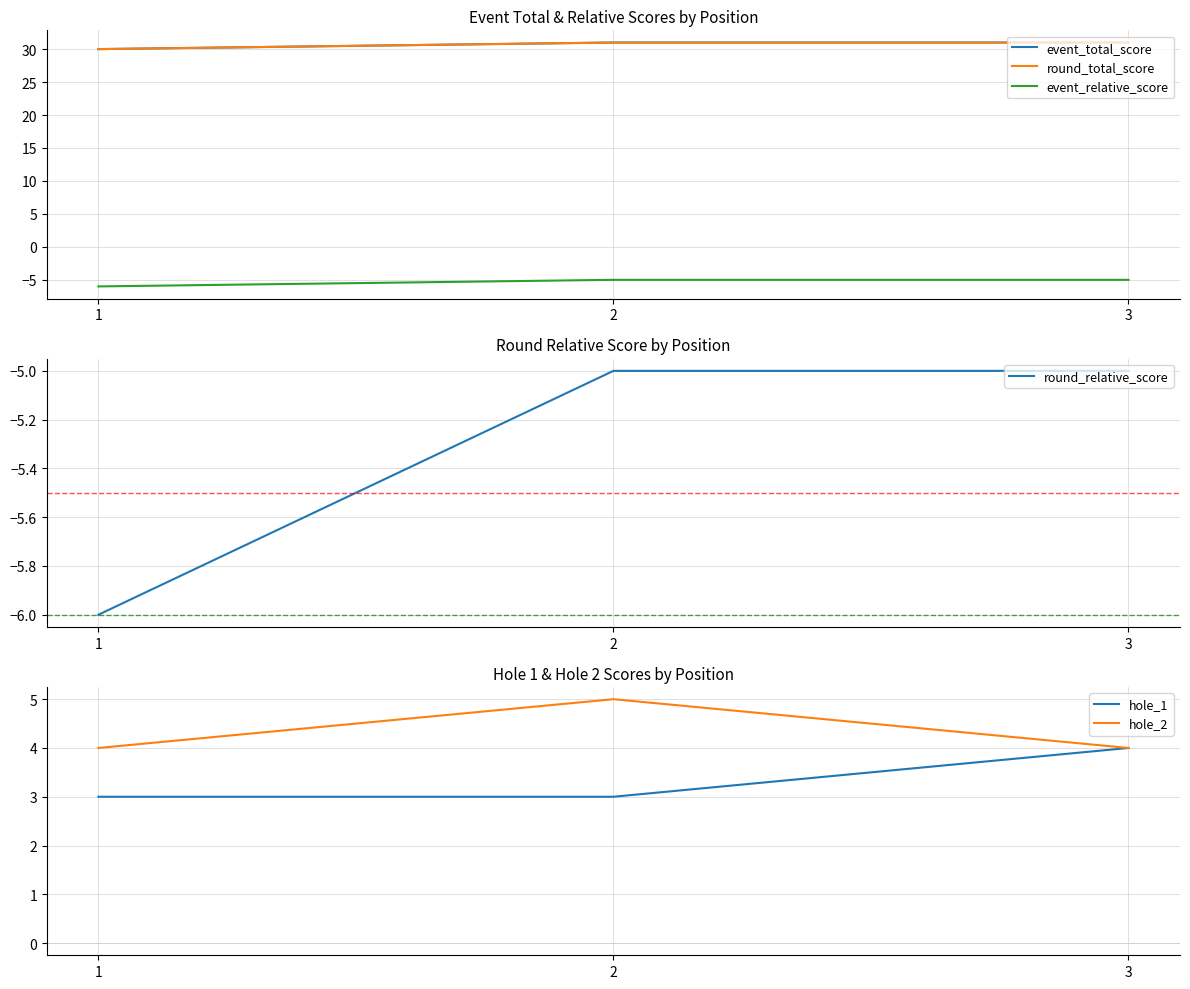

Reading right to left, transcribe all the data shown in this chart.

event_total_score: 31	31	30
round_total_score: 31	31	30
event_relative_score: -5	-5	-6
round_relative_score: -5	-5	-6
hole_1: 4	3	3
hole_2: 4	5	4